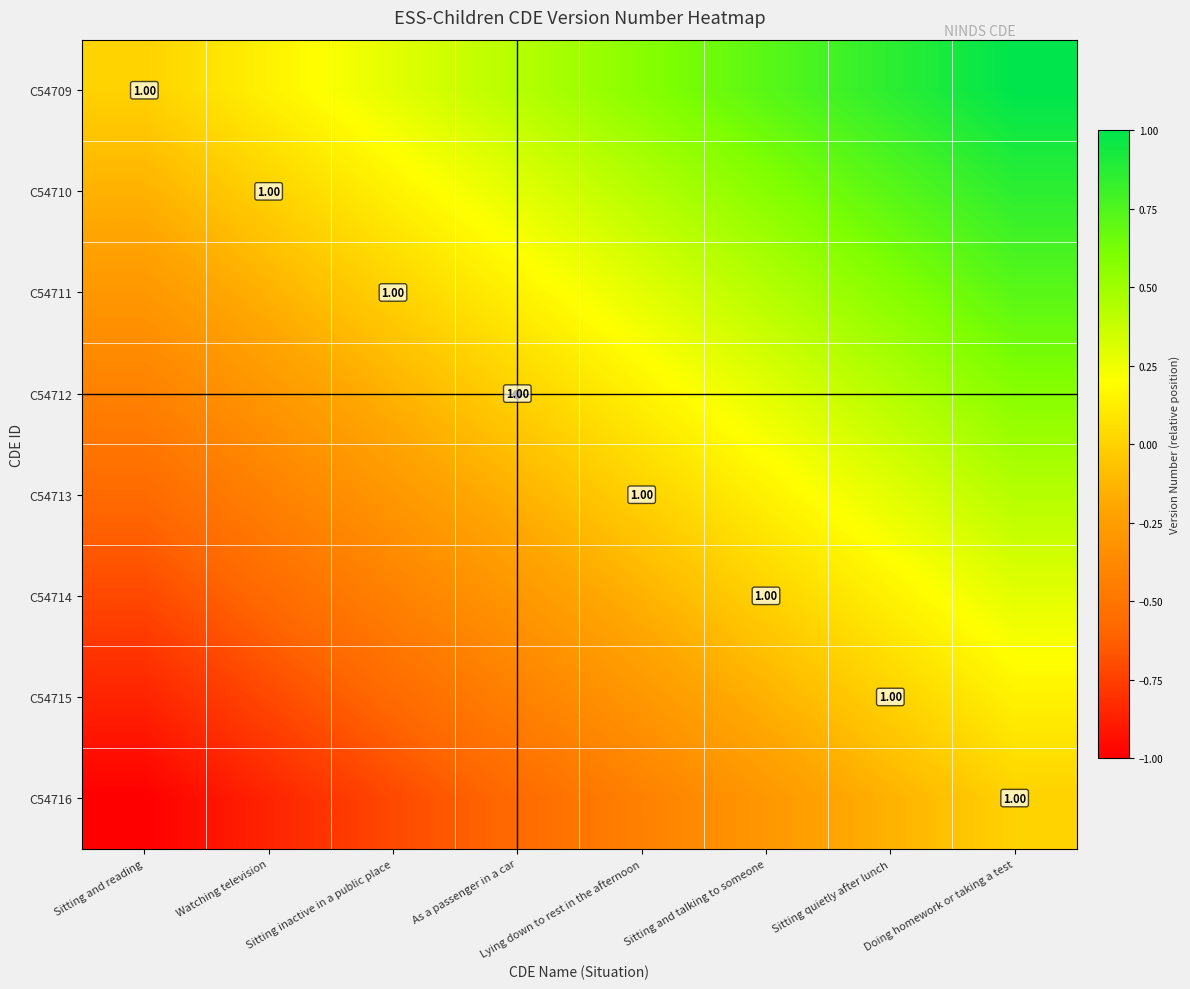

Which series has the largest range (max minus min)?

C54709